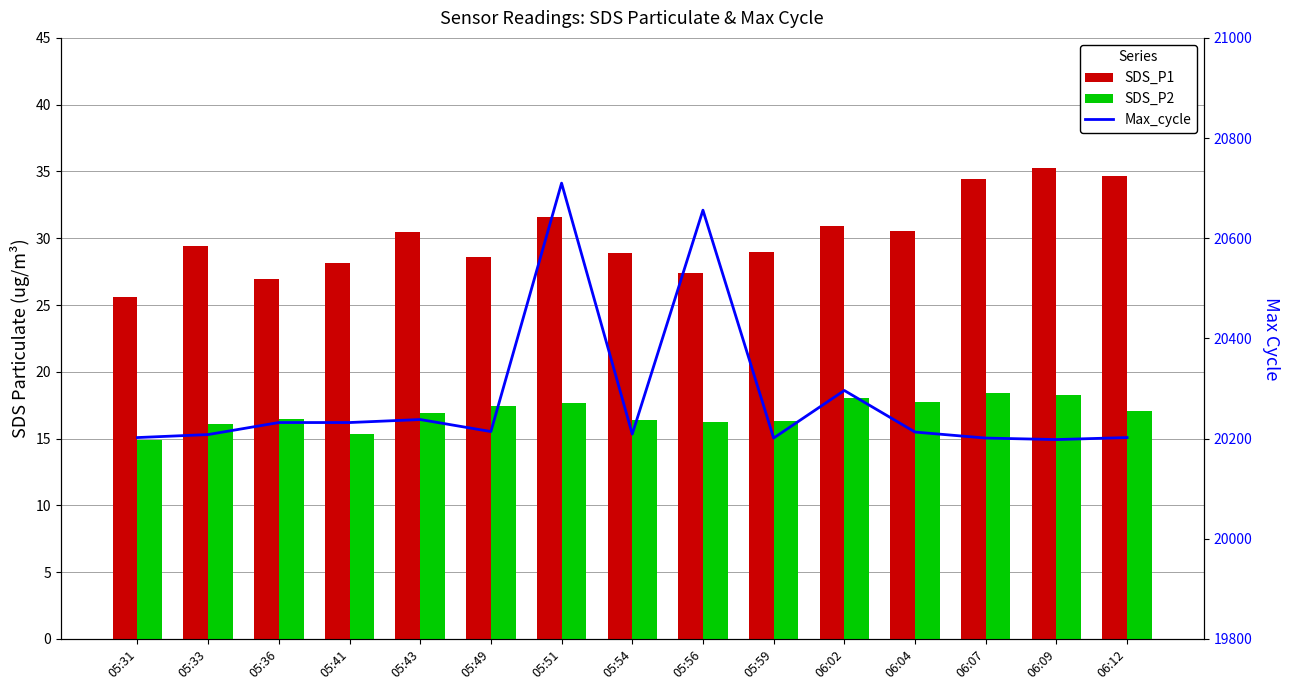

Are the bars horizontal?

No